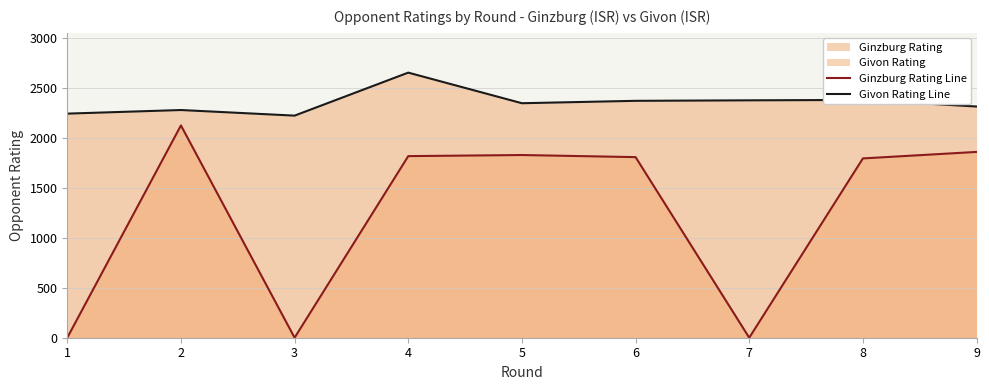

What is the highest value of the Givon Rating Line series?

2651